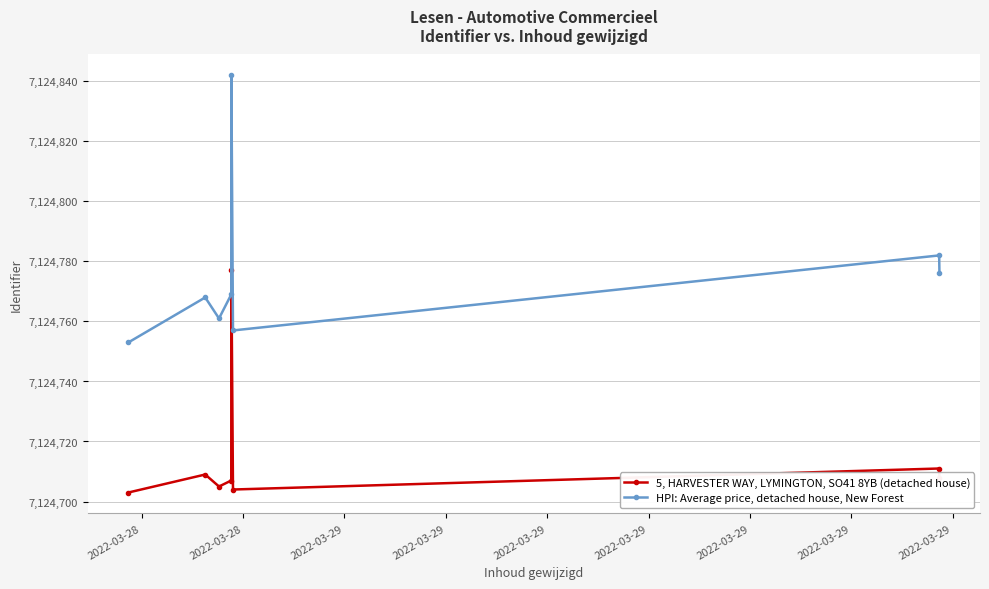

Reading left to right, list all the values displayed in this chart.

5, HARVESTER WAY, LYMINGTON, SO41 8YB (detached house): 7124703	7124709	7124705	7124707	7124777	7124704	7124711	7124708
HPI: Average price, detached house, New Forest: 7124753	7124768	7124761	7124769	7124842	7124757	7124782	7124776